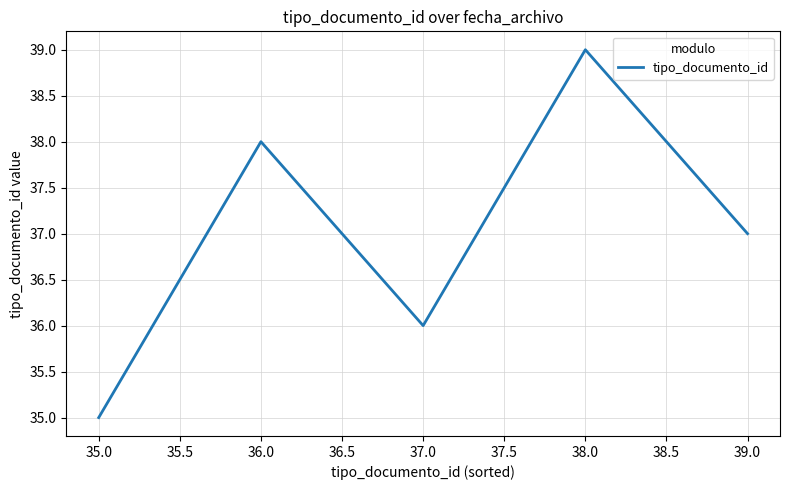

True or false: the data shows 58 at 36.0.

False